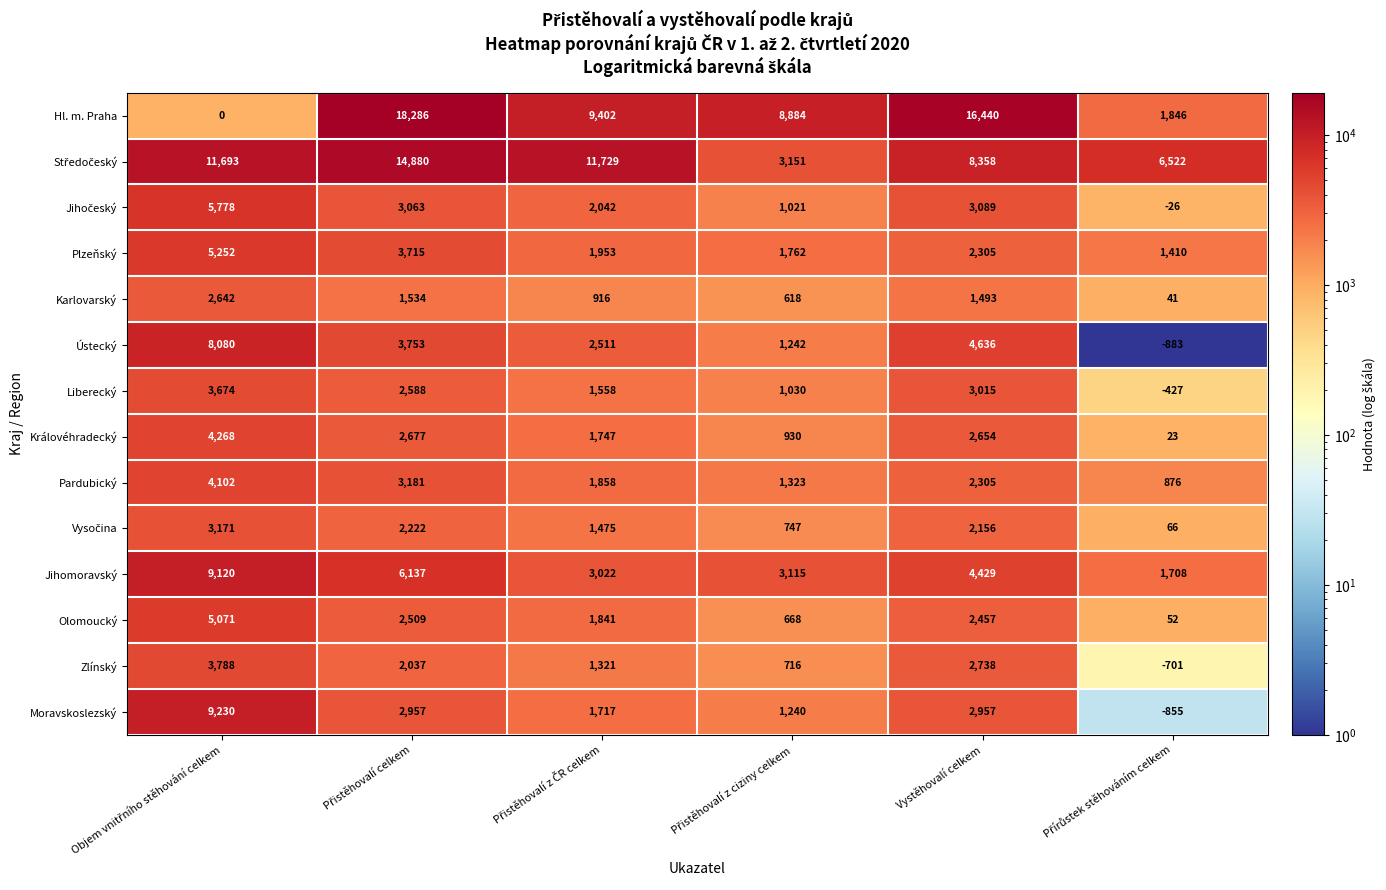

How many data points does each series have?

6